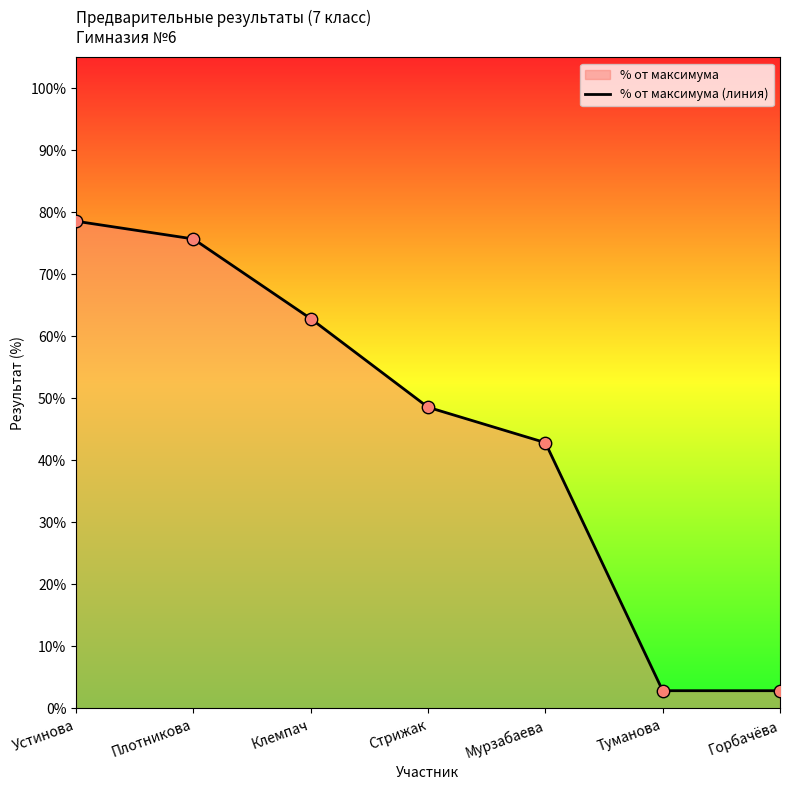

What is the change in value from Мурзабаева to Горбачёва?

-0.4